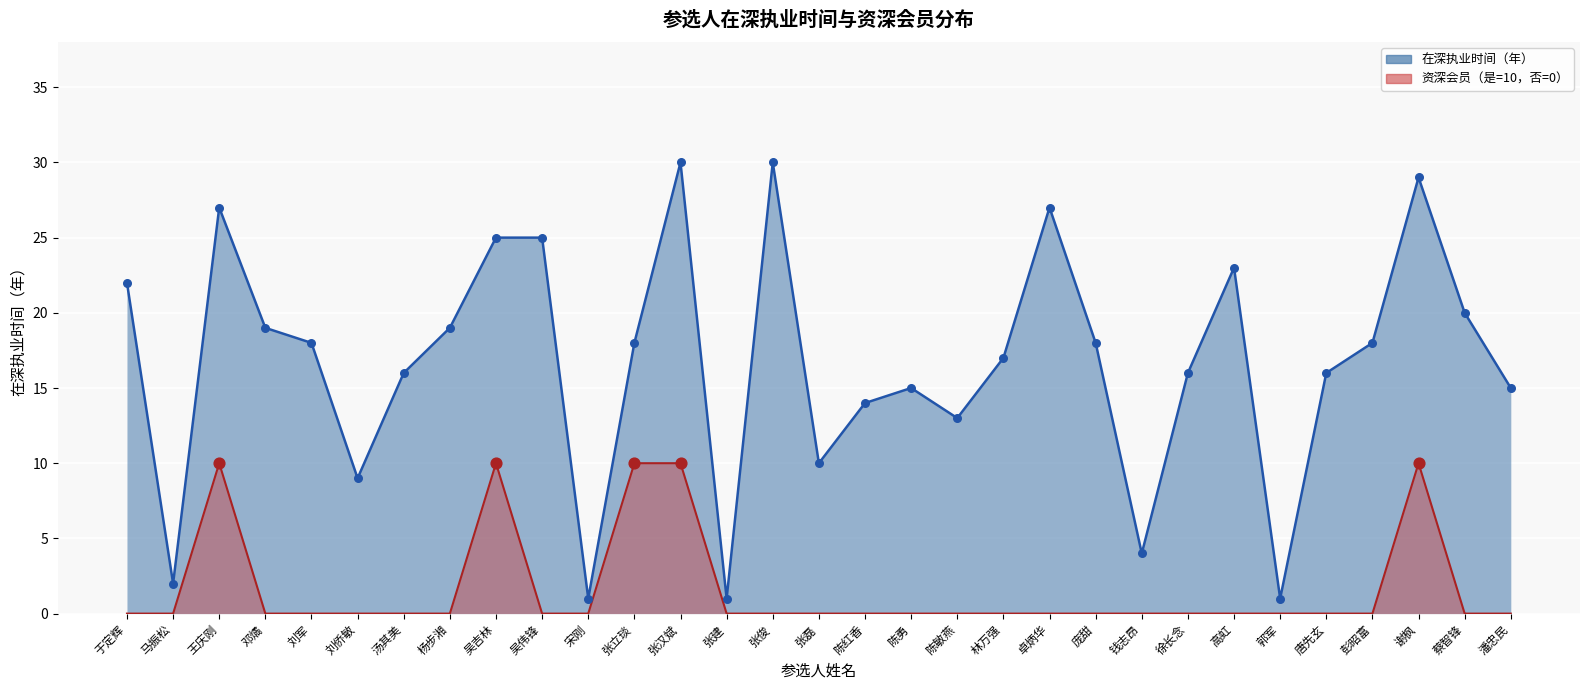

Which series contains the highest Y value?

在深执业时间（年）